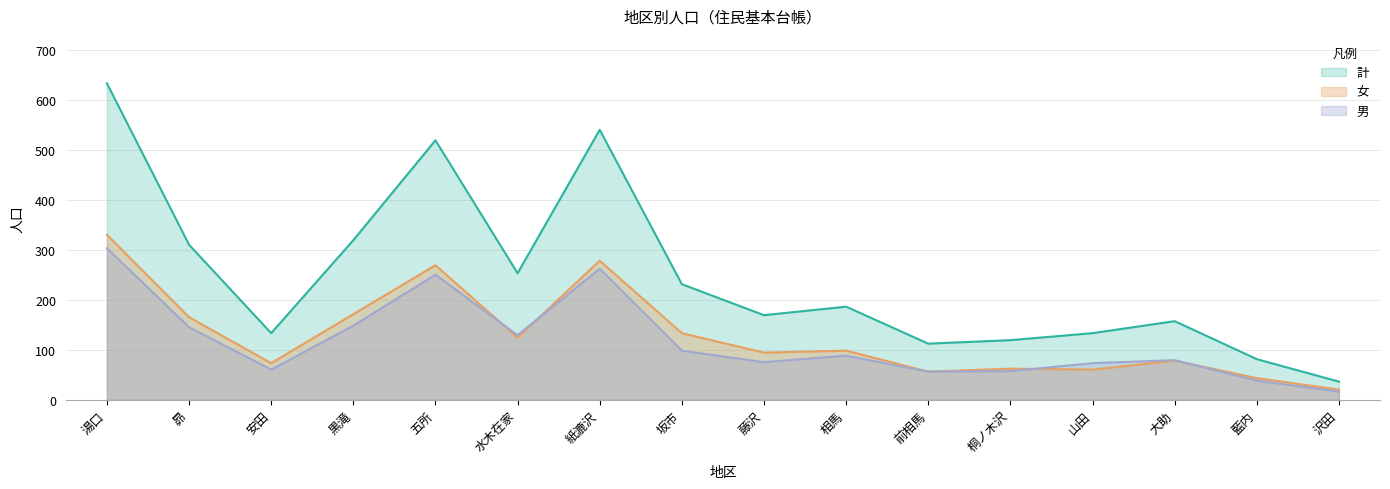

How many lines are shown in the chart?

3